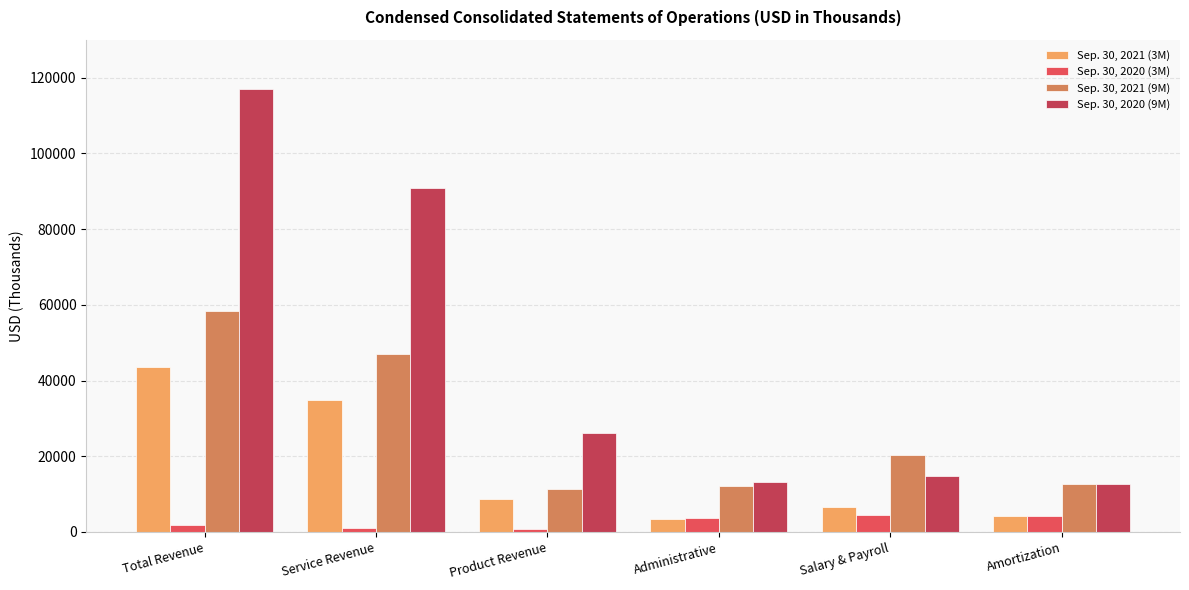

The Sep. 30, 2020 (9M) series shows 7911 at Amortization. True or false?

False